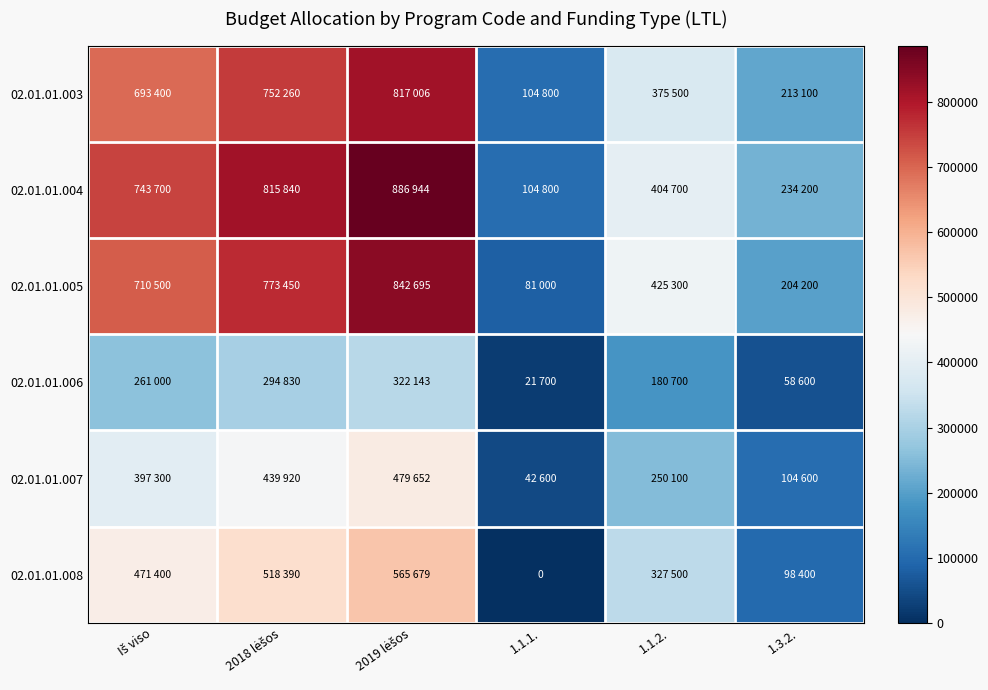

What is the sum of the 02.01.01.004 values at 2018 lėšos and 1.1.2.?

1220540